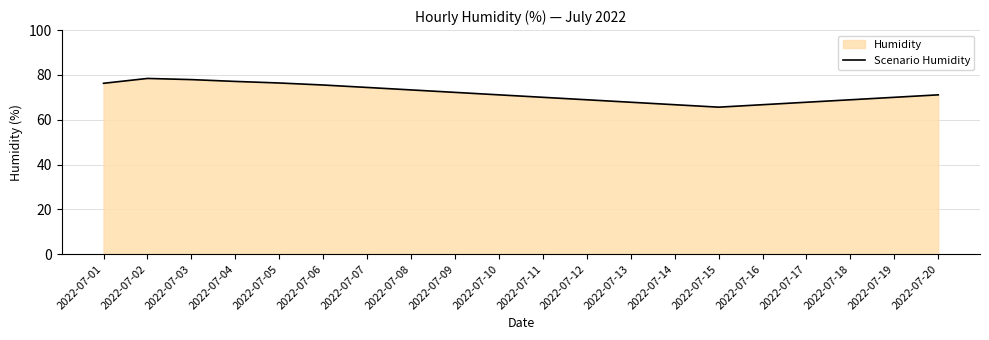

What is the value of the 14th point from the left?

66.7